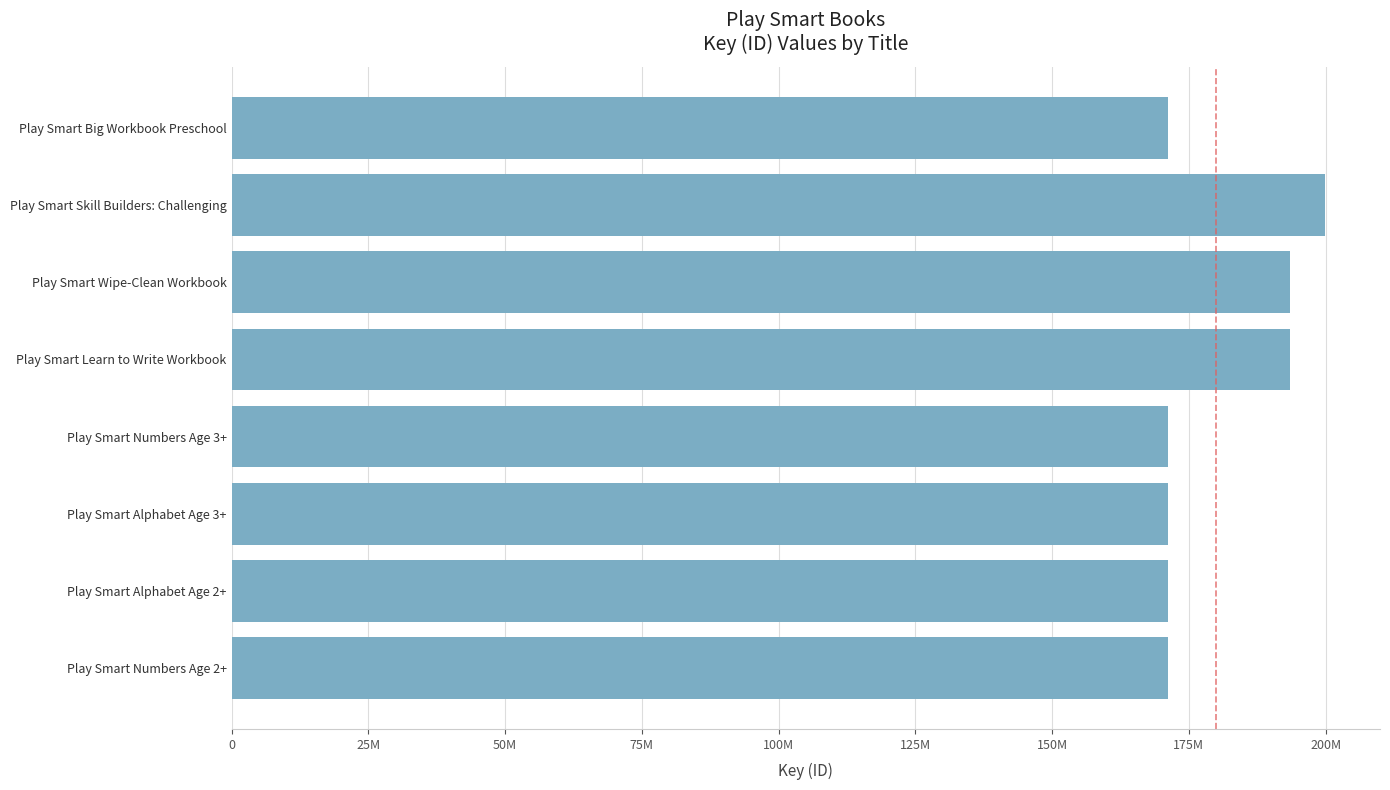

What is the smallest value displayed?

171102277